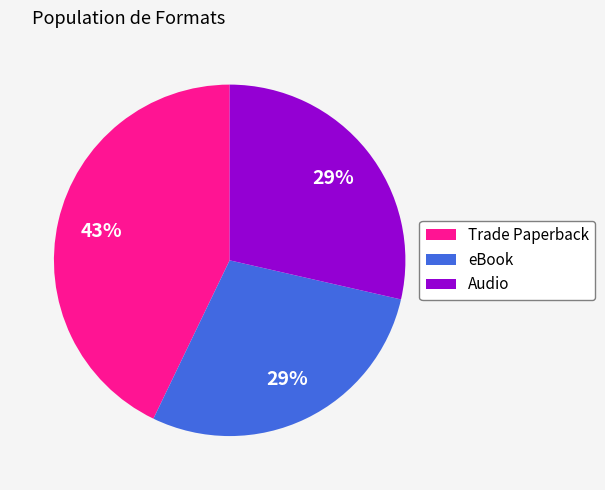

True or false: Audio accounts for 20% of the total.

False